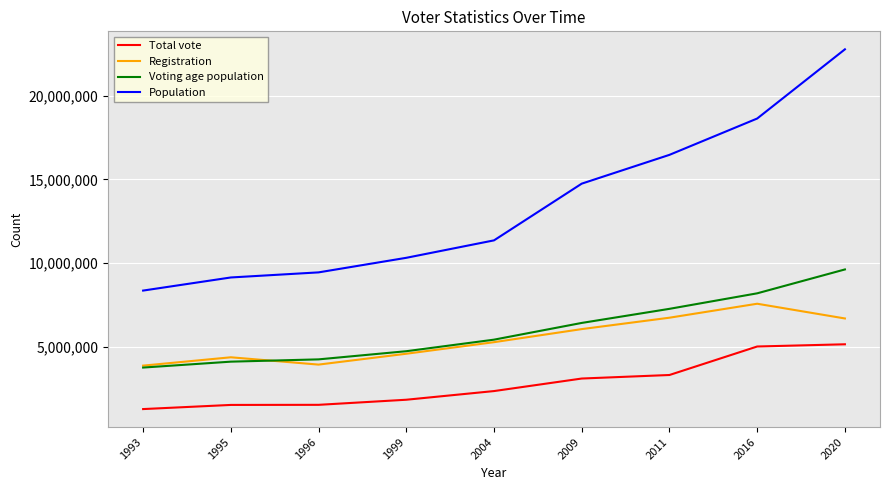

What is the sum of all Registration values?

49129952